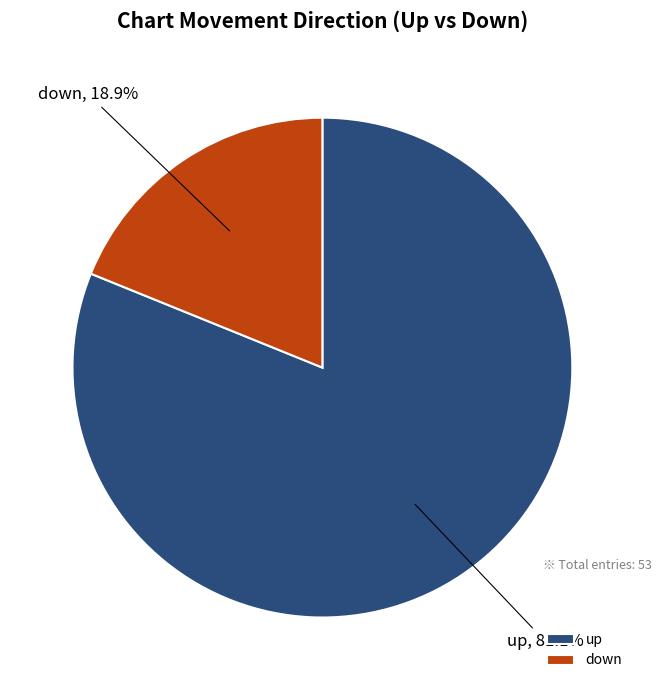

What is the ratio of the value at up to the value at down?

4.3